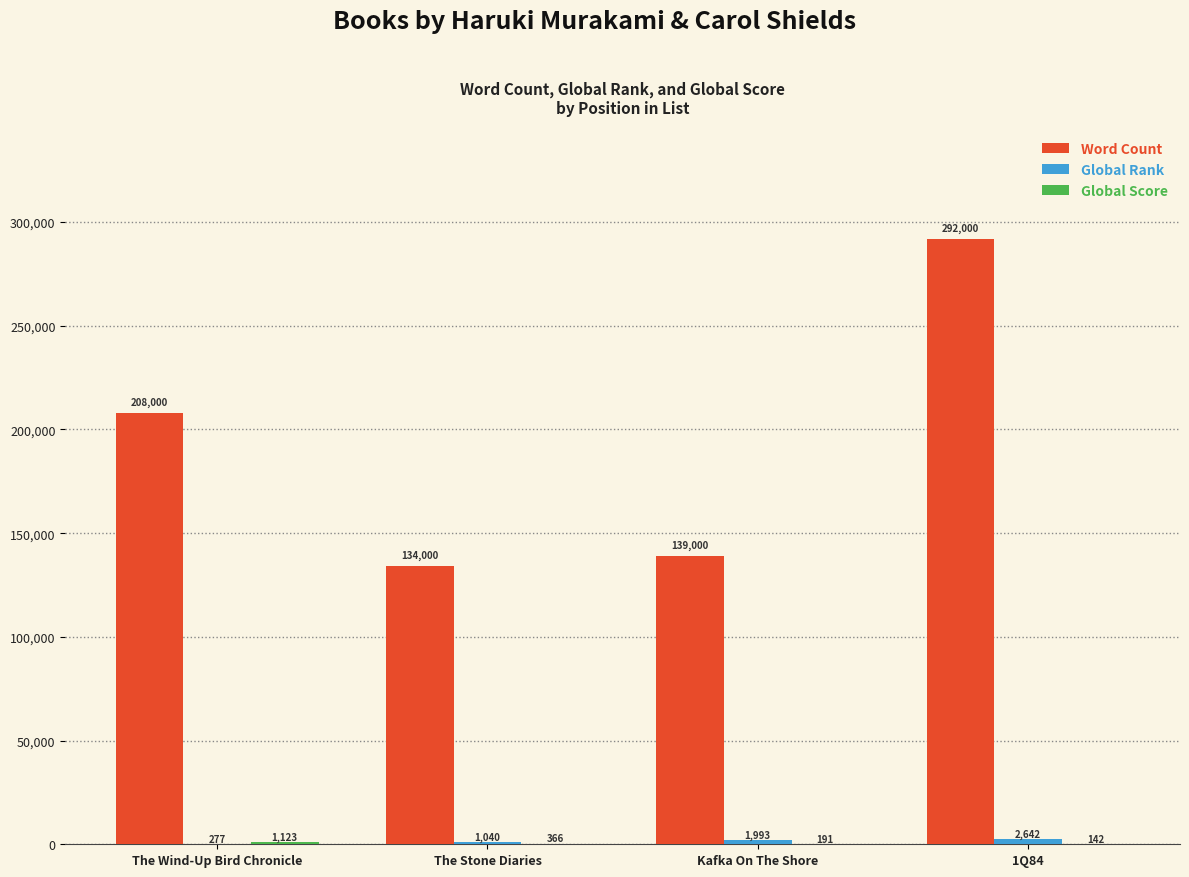

Which series changed the most between The Wind-Up Bird Chronicle and The Stone Diaries?

Word Count